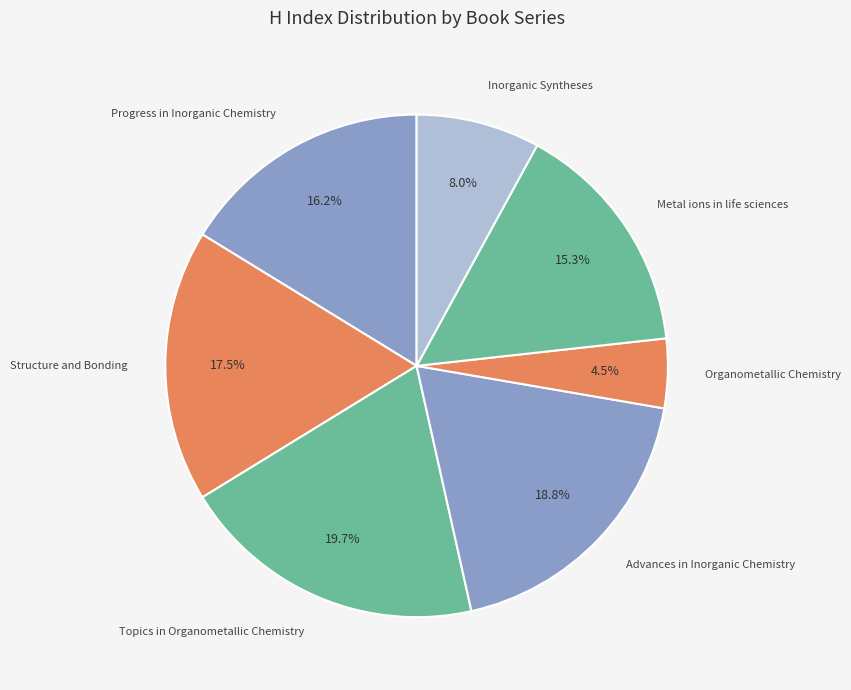

True or false: Metal ions in life sciences accounts for 15% of the total.

True